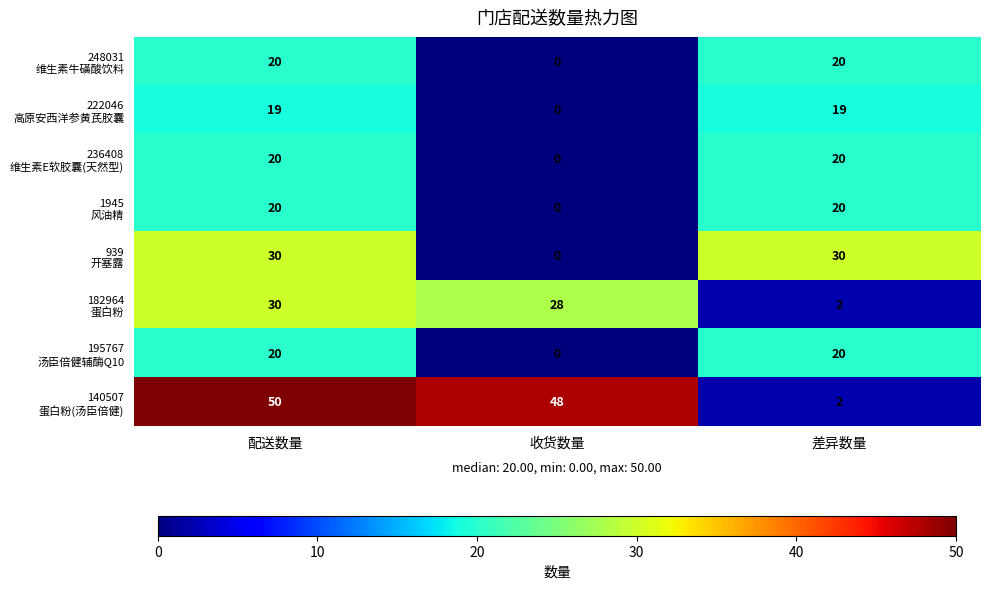

What is the total value across all series at 收货数量?

76